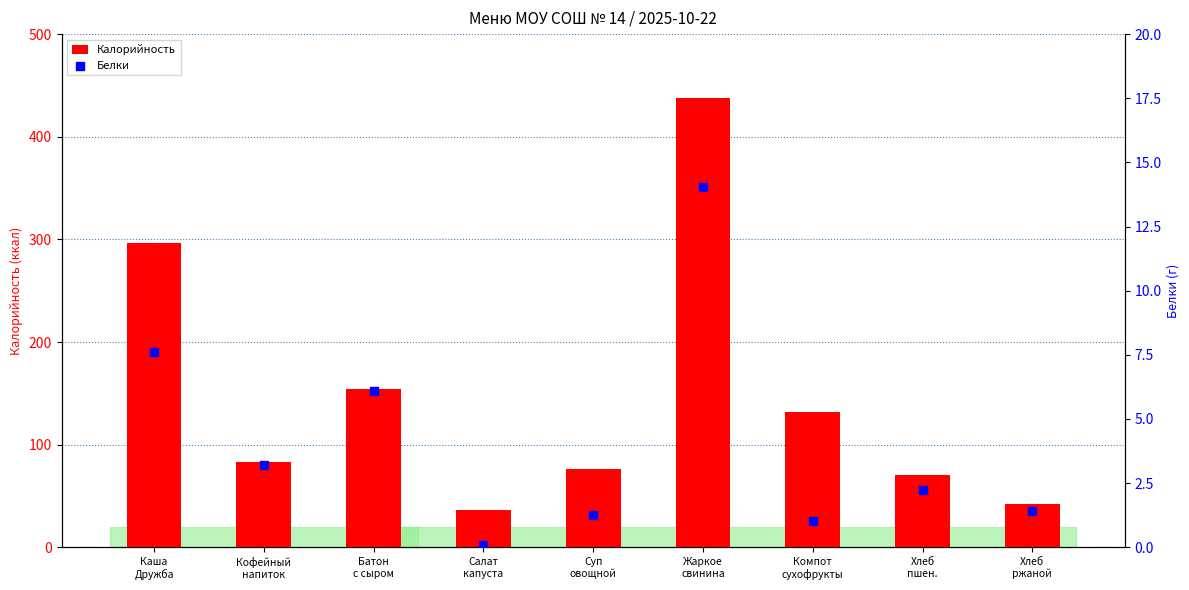

Is the value of Калорийность at Жаркое
свинина greater than the value of Белки at Жаркое
свинина?

Yes